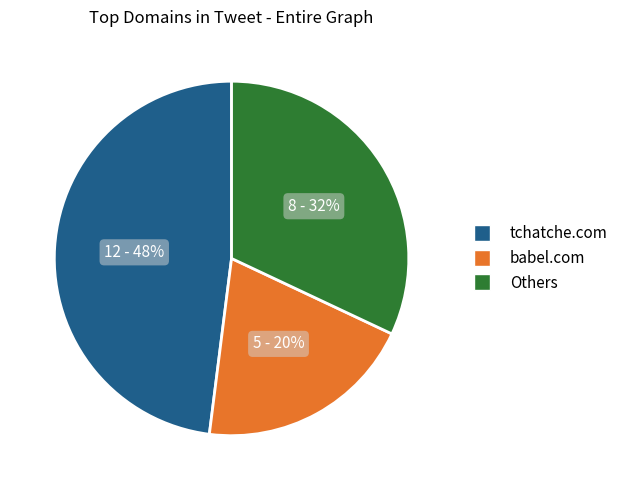

Rank the categories by value from lowest to highest.

babel.com, Others, tchatche.com